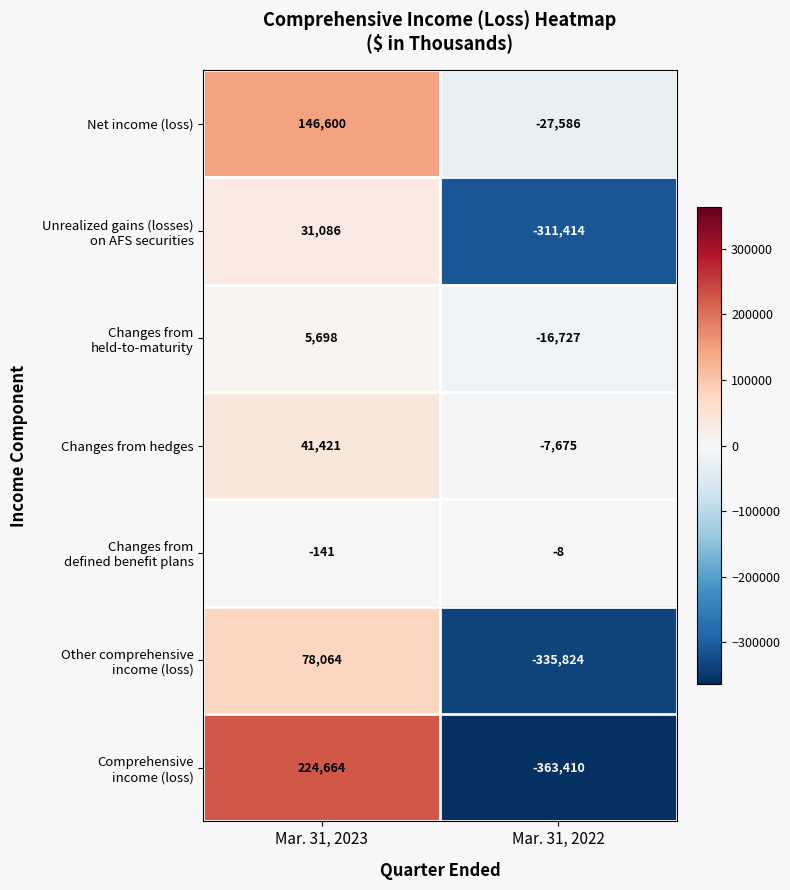

Read the Net income (loss) value at Mar. 31, 2022, to the nearest 10.

-27590